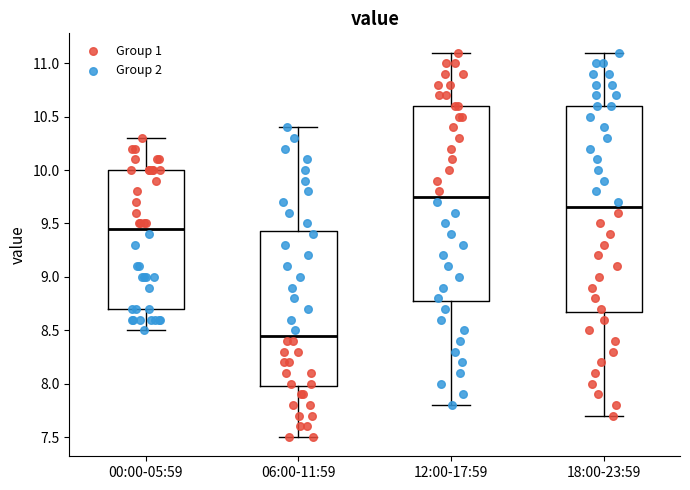

Which box has the lowest median line?

06:00-11:59